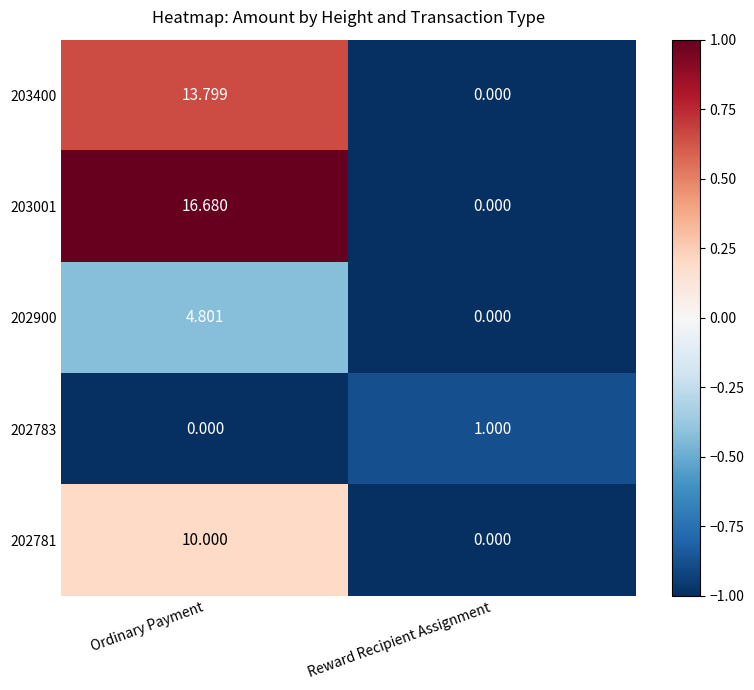

At which label is 203400 closest to 6?

Reward Recipient Assignment